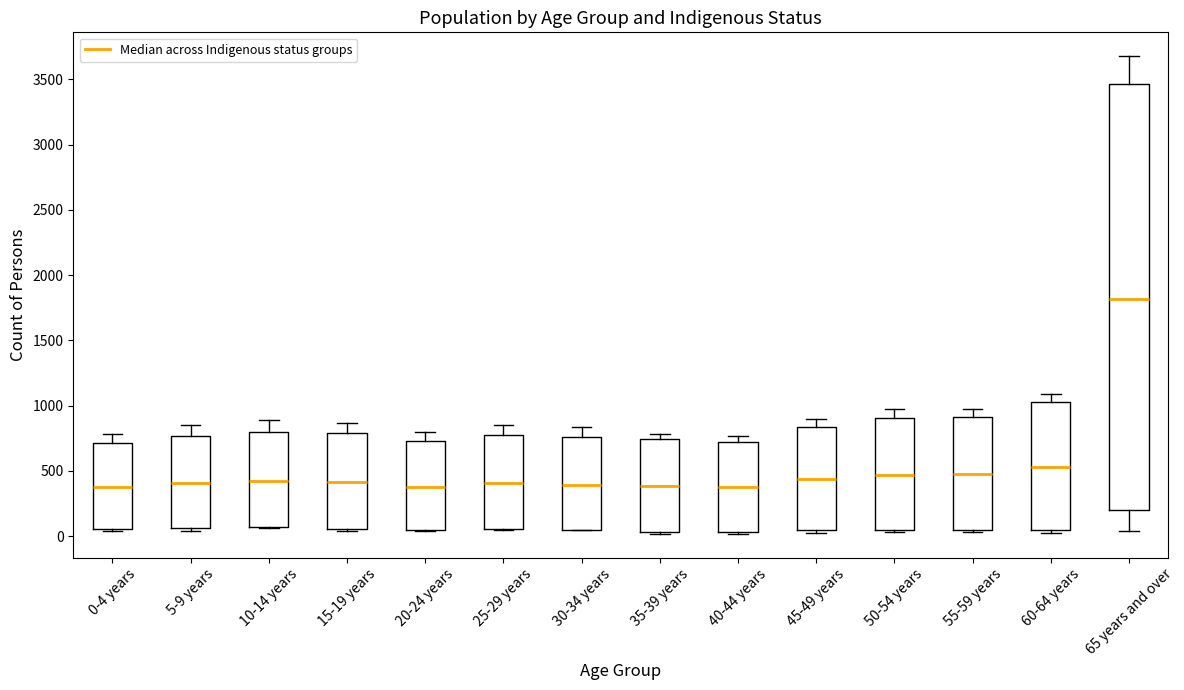

Where is the upper edge of the box for 30-34 years on the y-axis? The values are not printed on the chart, so give them approximately, as read against the axis.

750